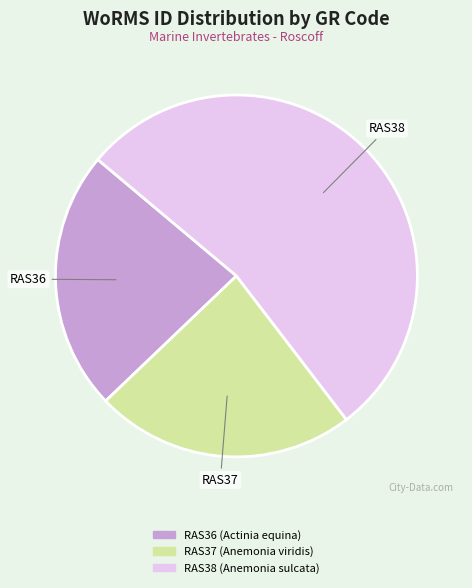

Approximately how many times larger is the value at RAS36 (Actinia equina) compared to RAS38 (Anemonia sulcata)?

0.4